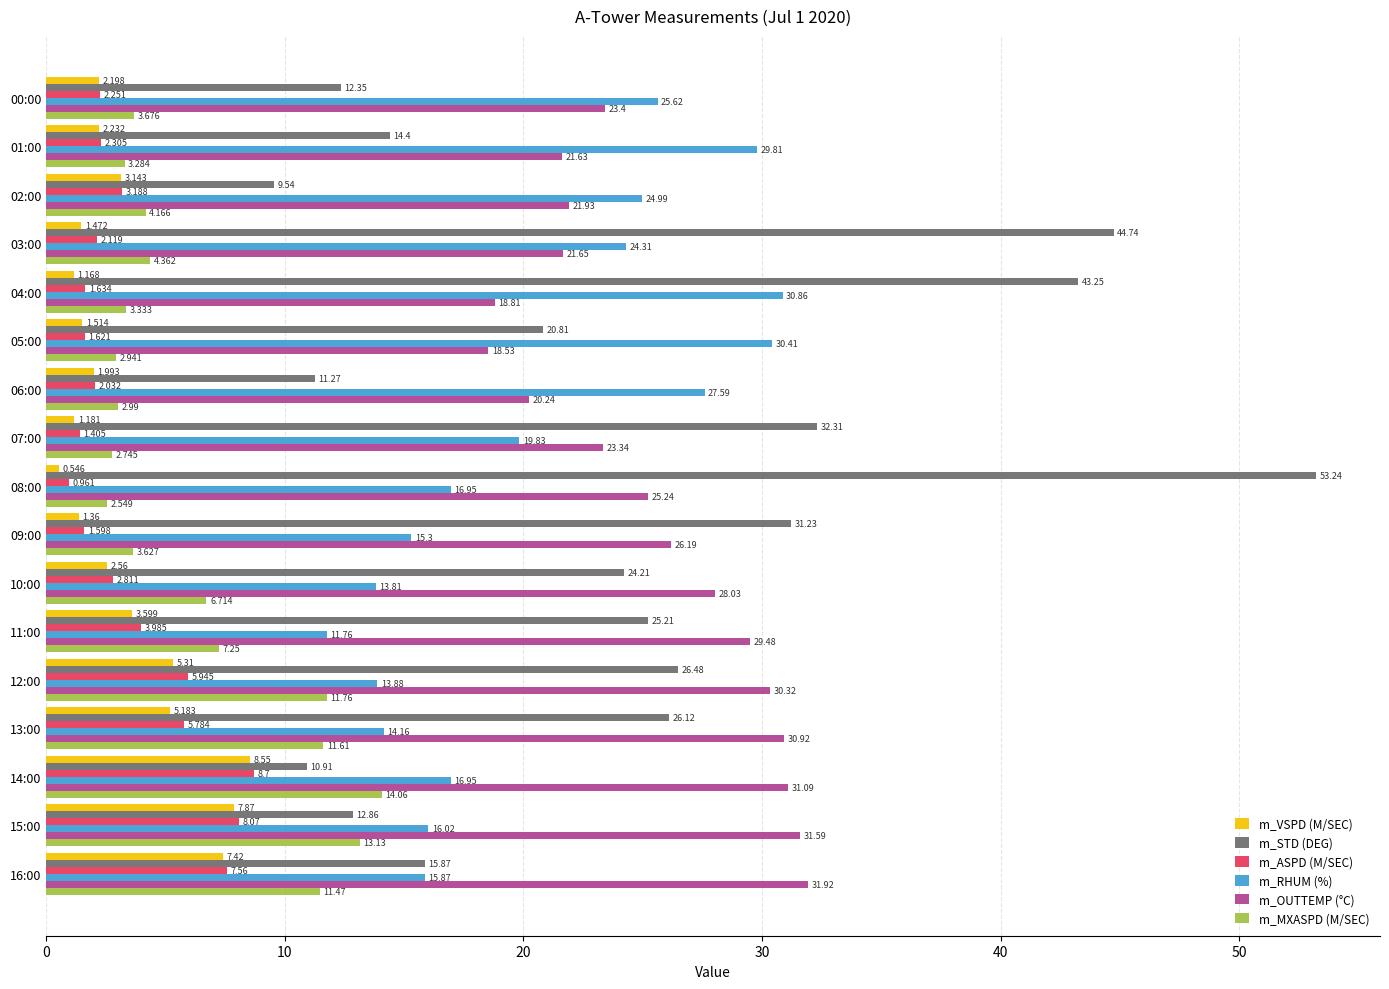

Rank the series at 15:00 from lowest to highest value.

m_VSPD (M/SEC), m_ASPD (M/SEC), m_STD (DEG), m_MXASPD (M/SEC), m_RHUM (%), m_OUTTEMP (°C)